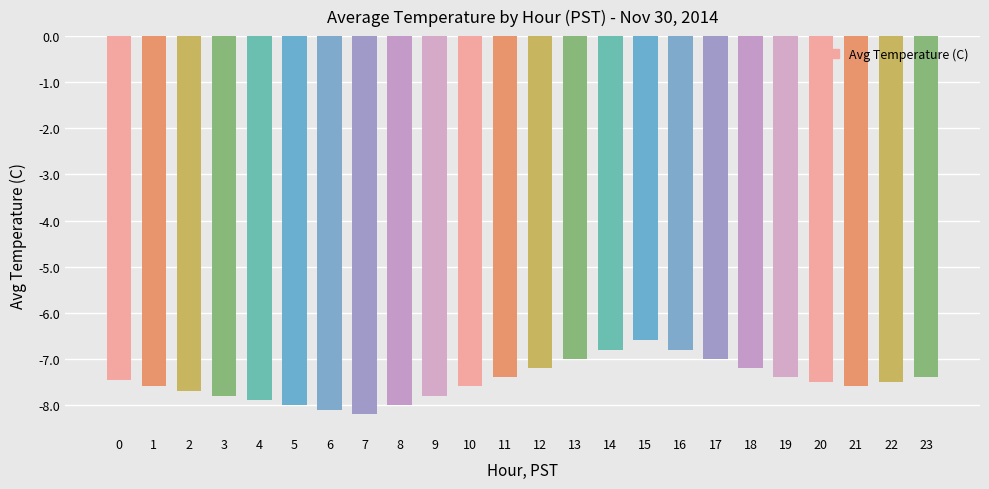

What is the value of the 15th bar from the left?

-6.8